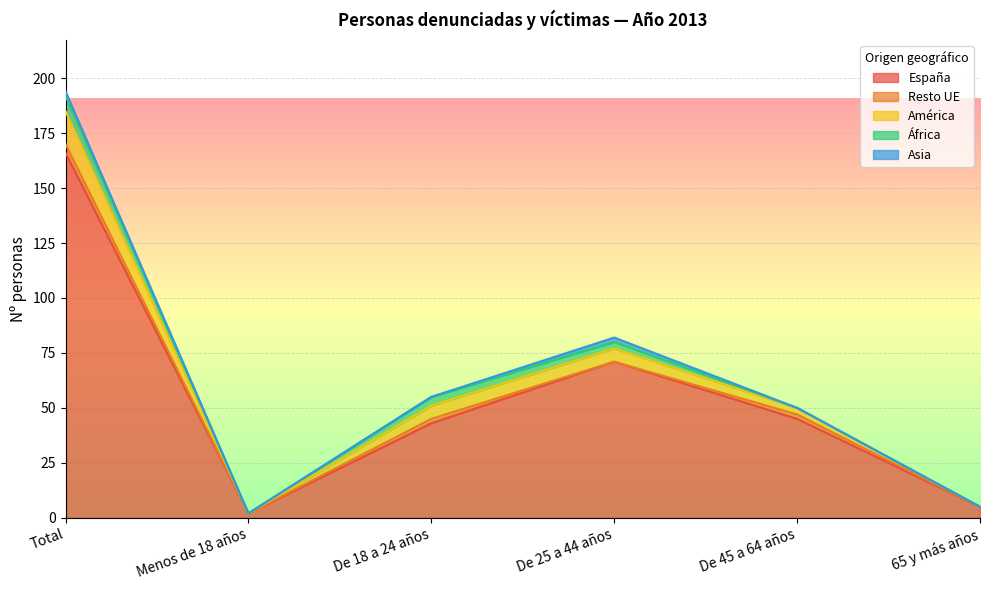

Reading left to right, what are all the values shown in this chart?

España: 166	2	43	71	45	5
Resto UE: 4	0	2	0	2	0
América: 15	0	6	6	3	0
África: 7	0	4	3	0	0
Asia: 2	0	0	2	0	0